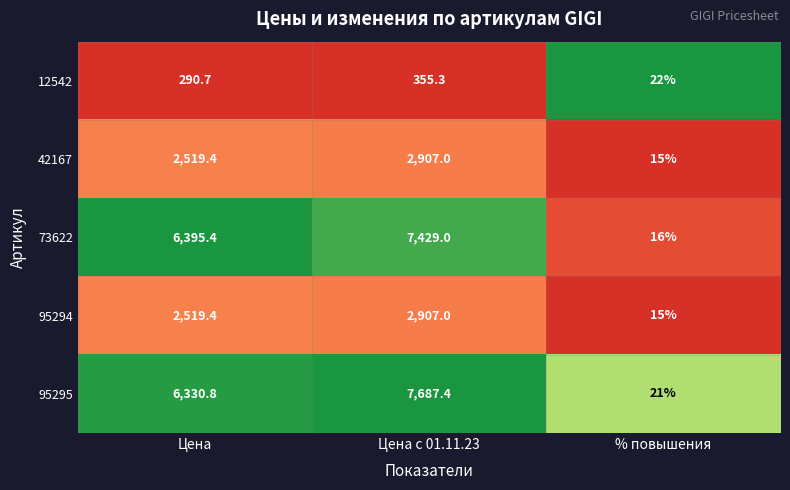

What is the spread (max minus min) of values at % повышения?

7.0